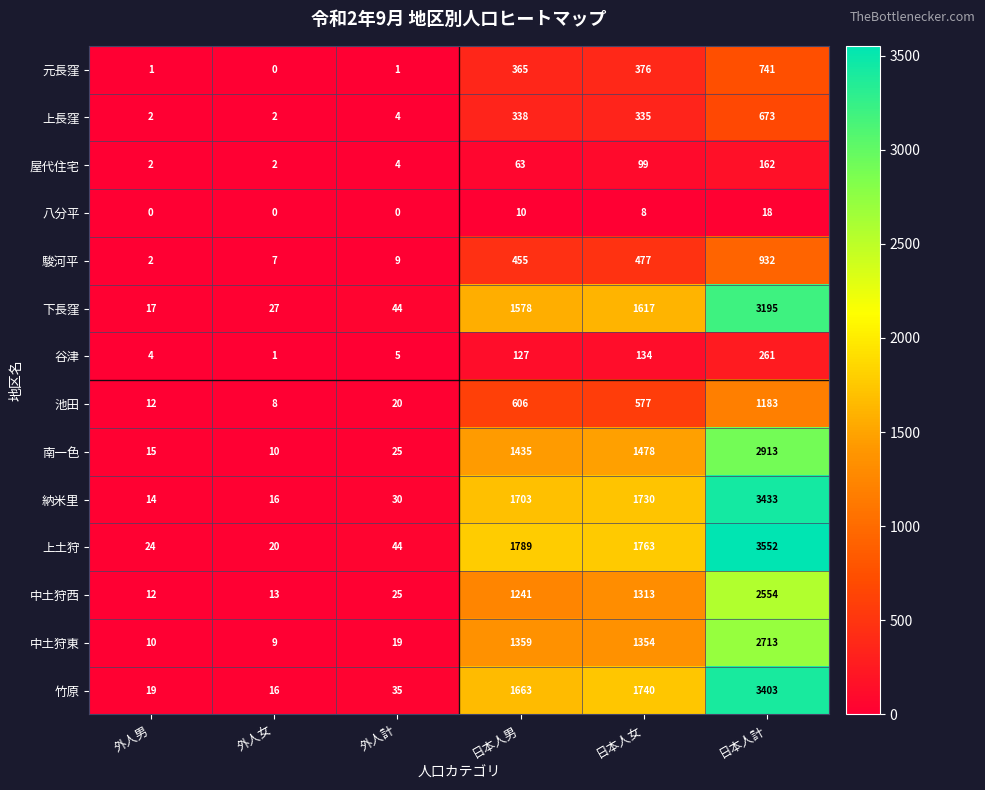

What is the sum of the 屋代住宅 values at 日本人女 and 日本人計?

261